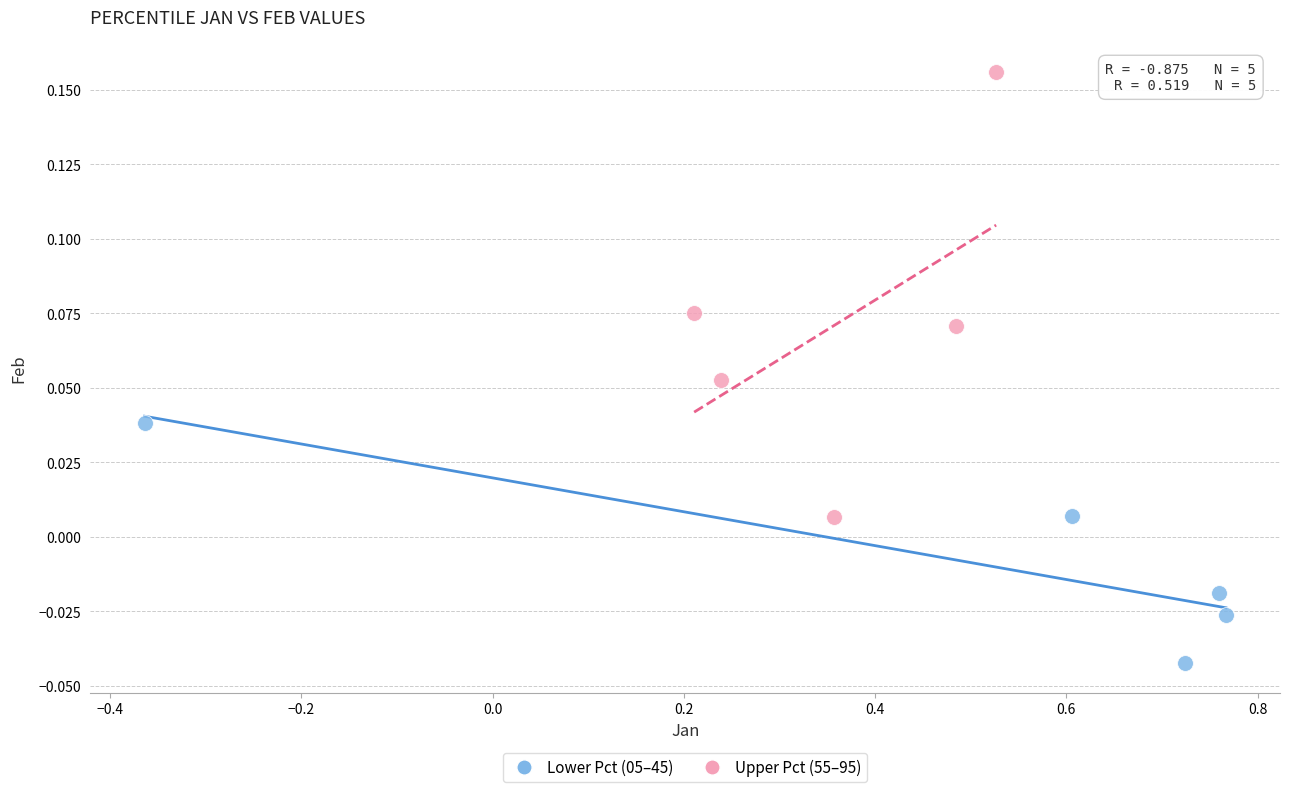

Which series contains the highest Y value?

Upper Pct (55–95)